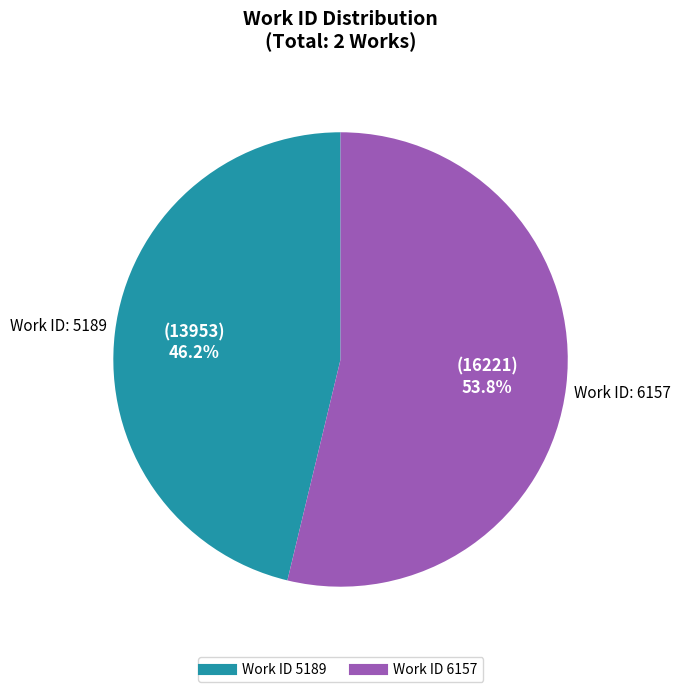

Does any single category account for the majority?

Yes